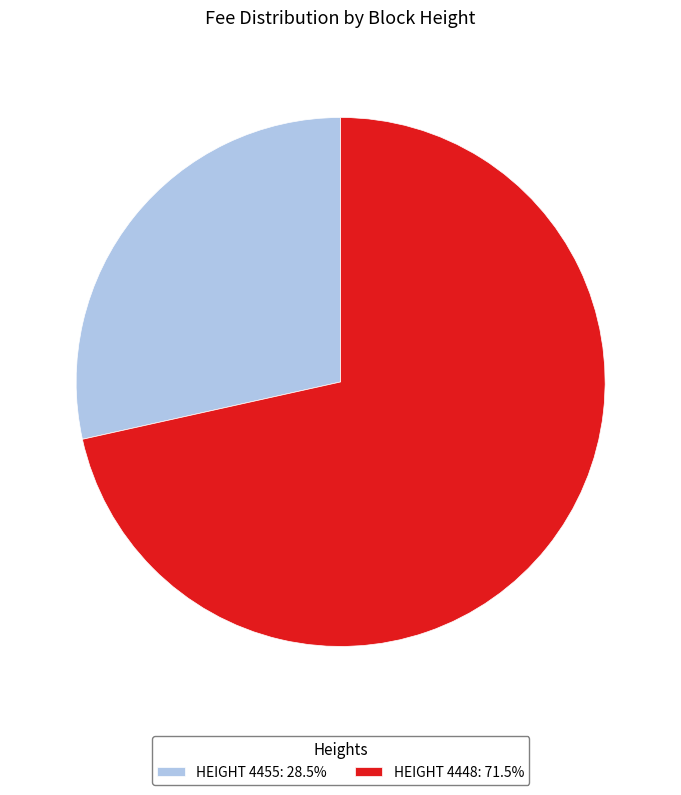

Is there any slice that represents more than half of the pie?

Yes